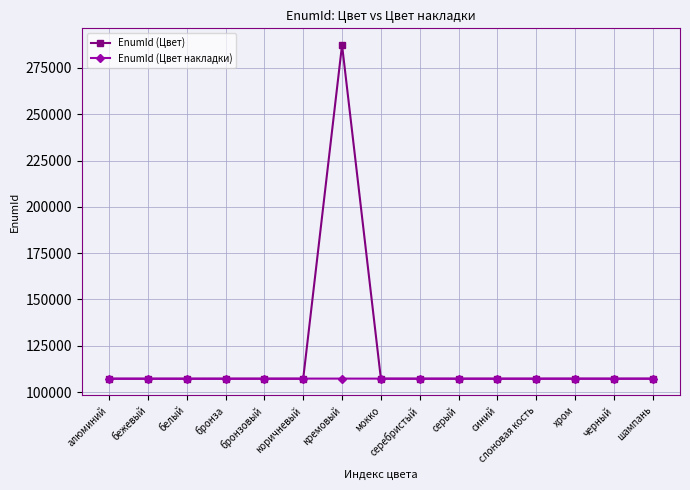

What is the spread (max minus min) of values at белый?

58